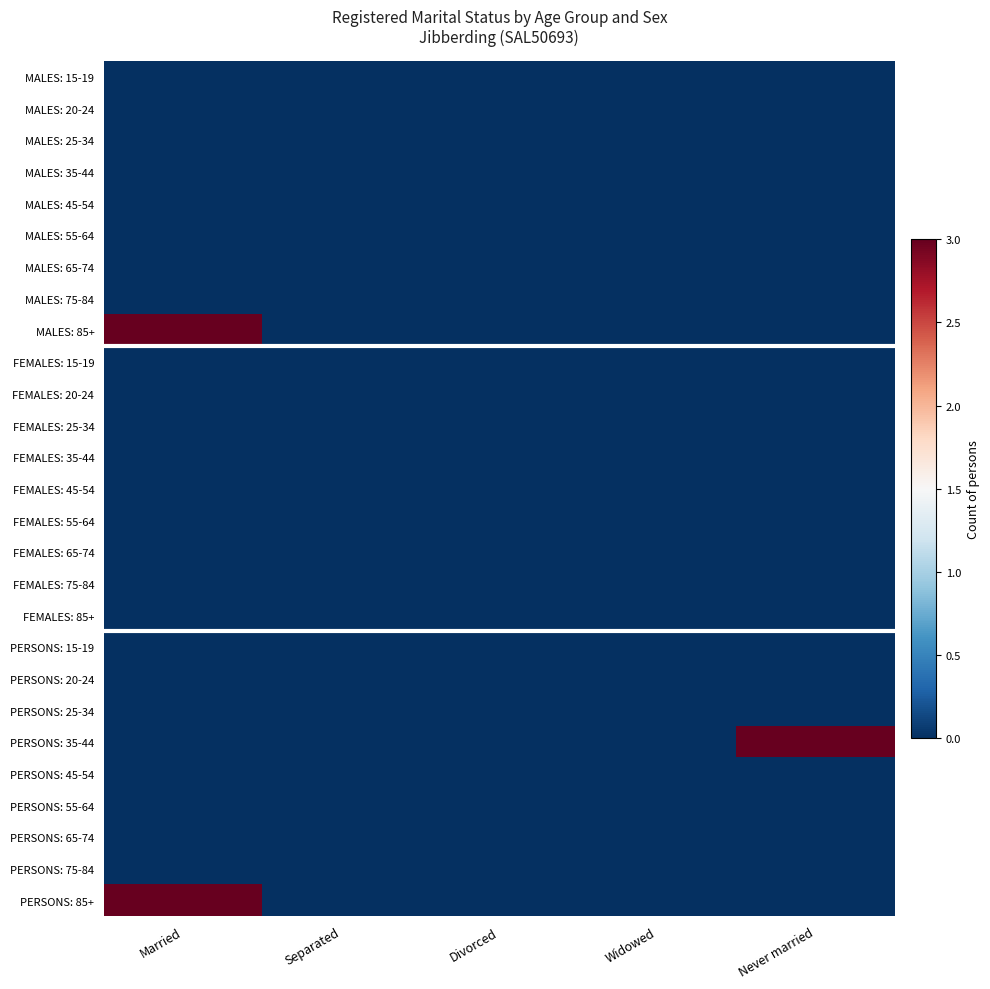

Count the number of categories in the chart.

5